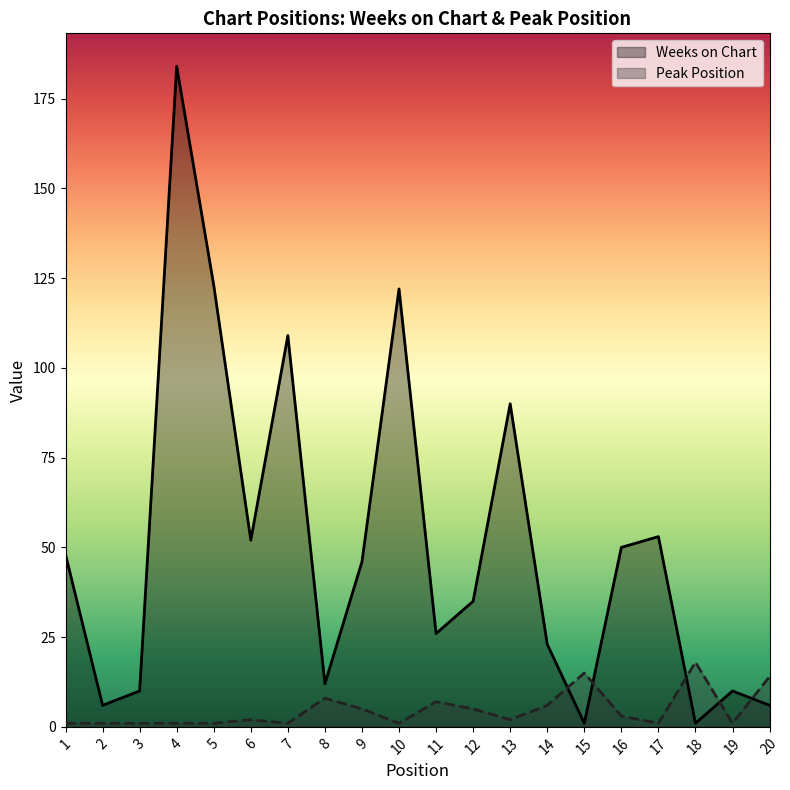

Reading right to left, list all the values displayed in this chart.

Weeks on Chart: 6	10	1	53	50	1	23	90	35	26	122	46	12	109	52	123	184	10	6	48
Peak Position: 14	1	18	1	3	15	6	2	5	7	1	5	8	1	2	1	1	1	1	1